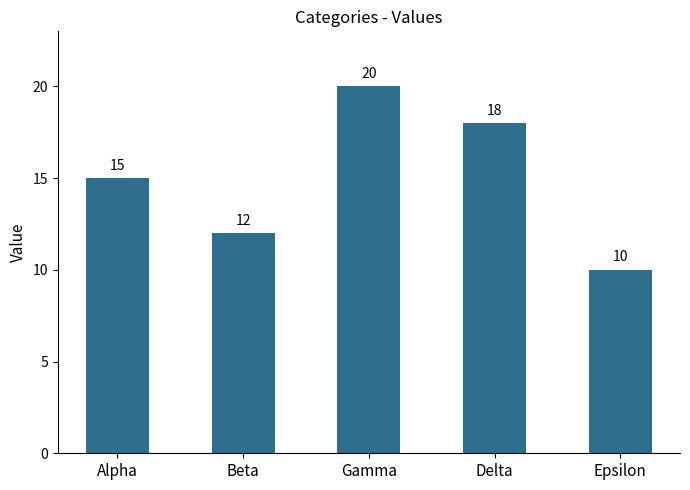

Which has a higher value, Beta or Delta?

Delta